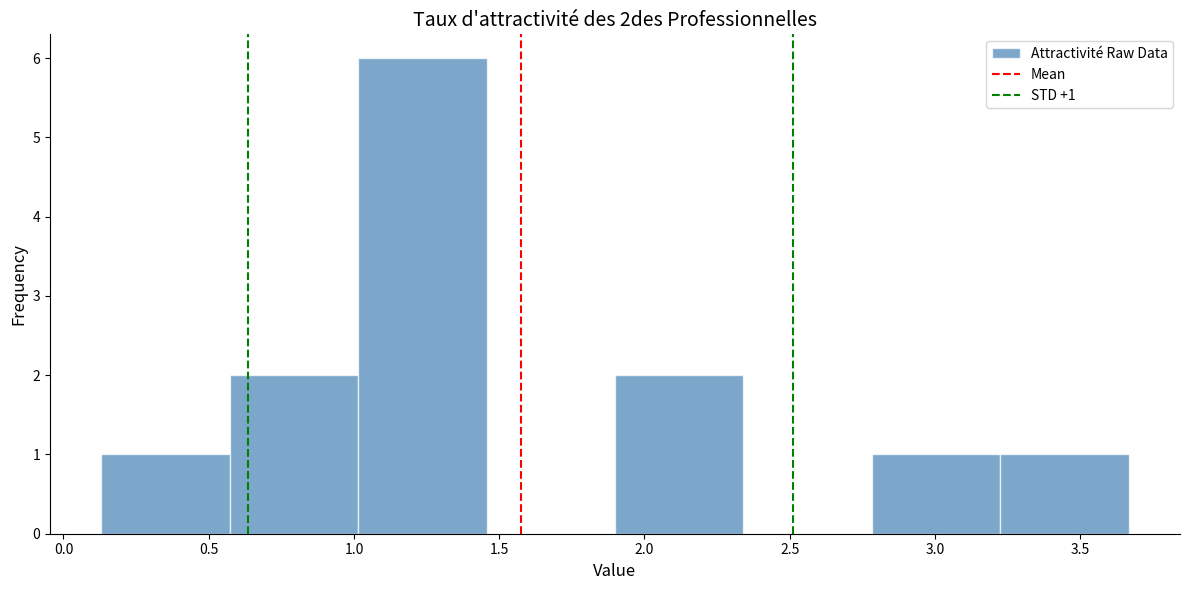

Over which range of the x-axis is the bar tallest?

1.00 to 1.45